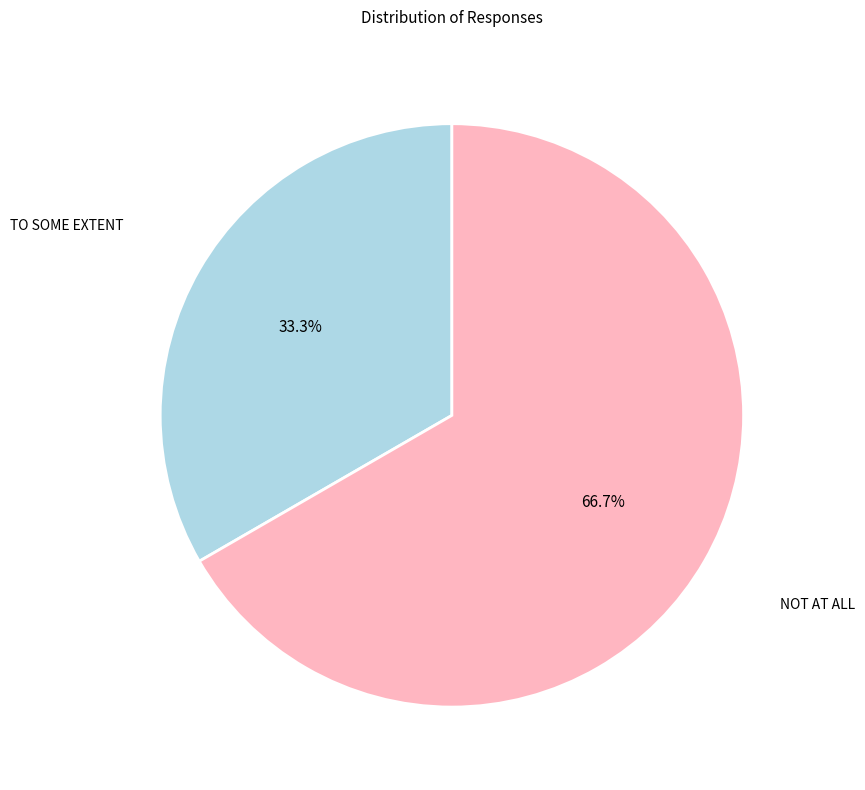

Does any single category account for the majority?

Yes